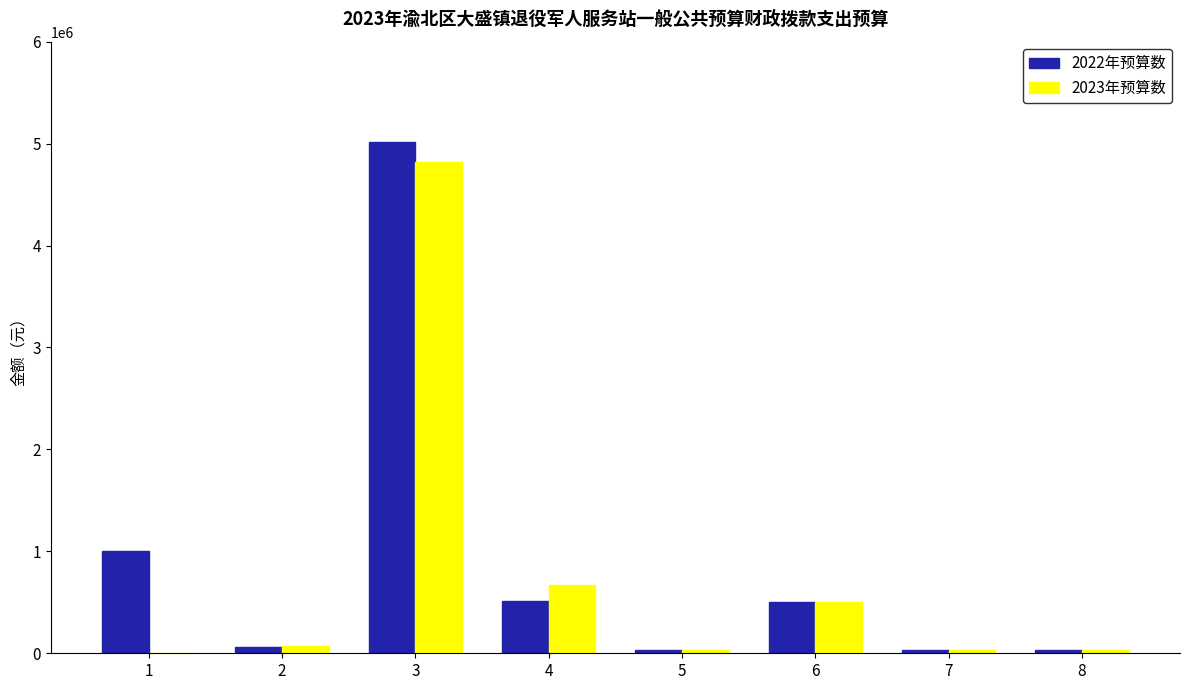

Where is 2022年预算数 nearest to the value 2521139?

1